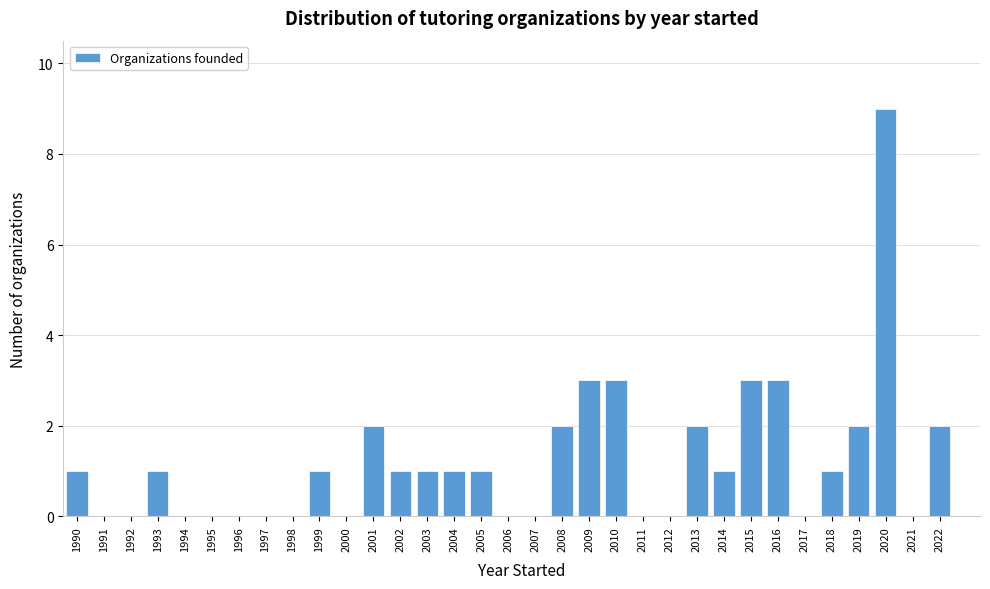

What is the ratio of the value at 2015 to the value at 2020?

0.3